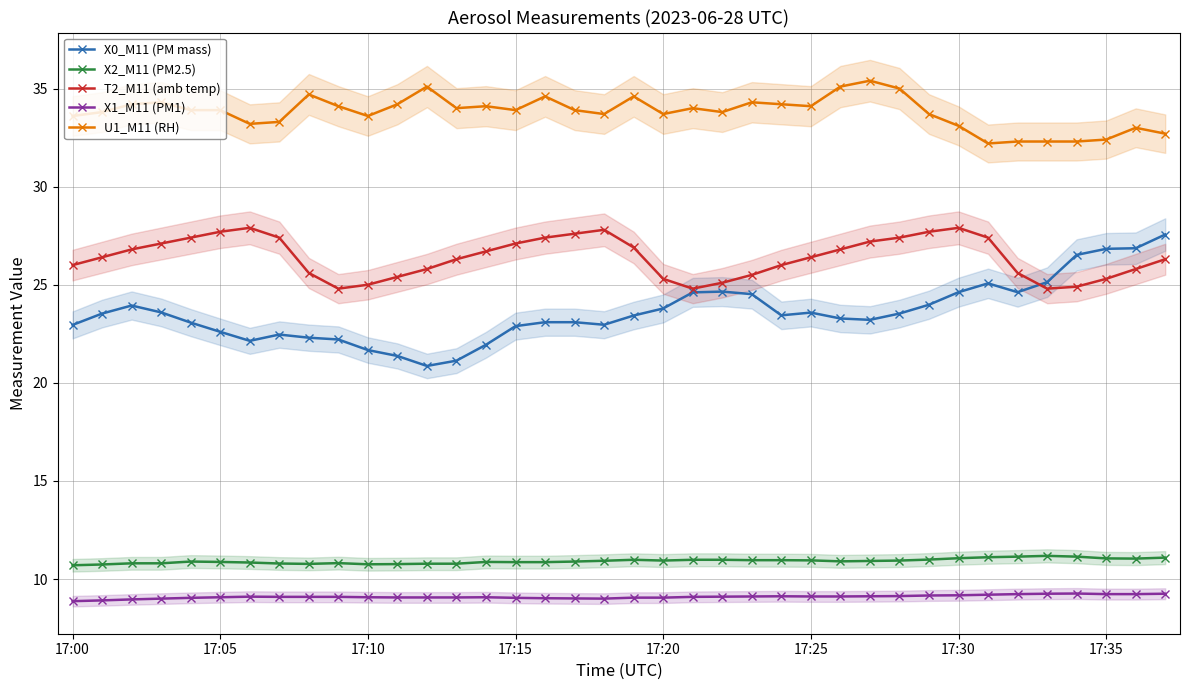

True or false: X2_M11 (PM2.5) and U1_M11 (RH) intersect in this chart.

False